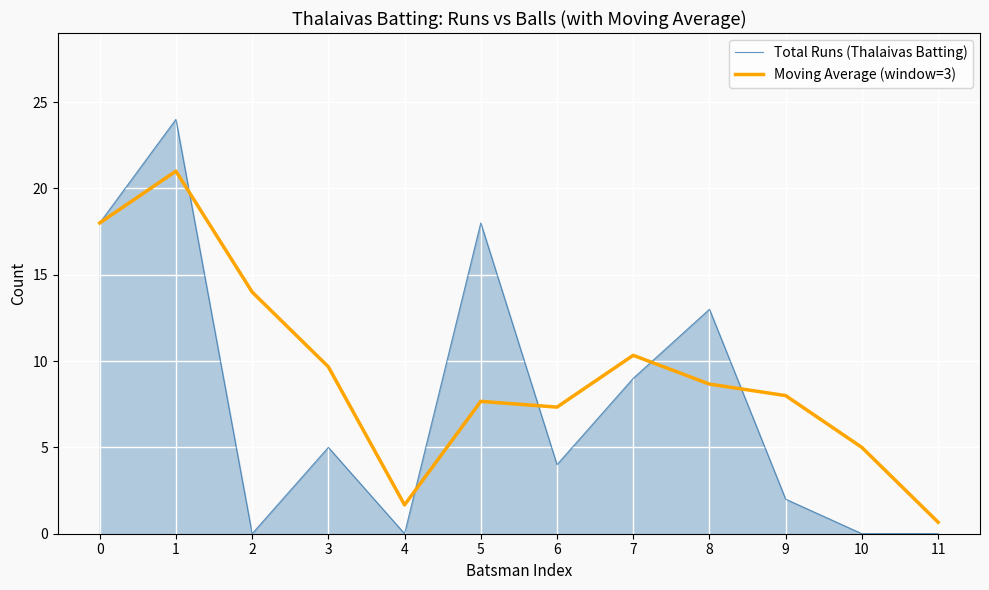

What is the sum of the Moving Average (window=3) values at 3 and 5?

17.3